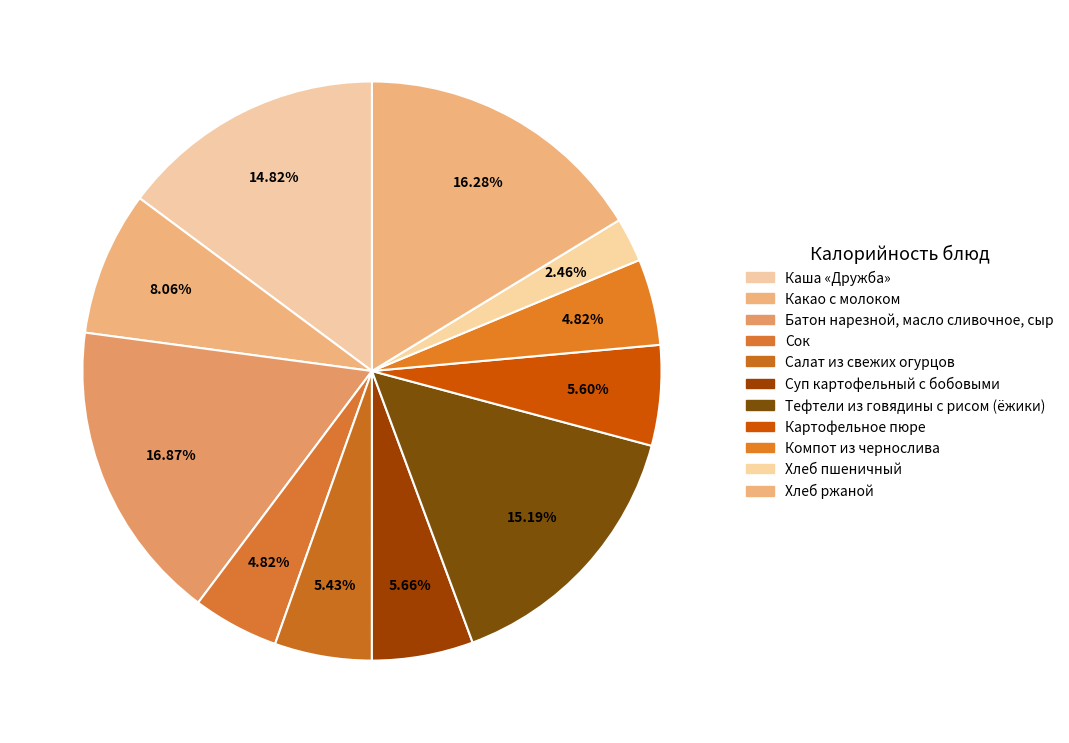

Is the sum of Сок and Салат из свежих огурцов greater than half?

No